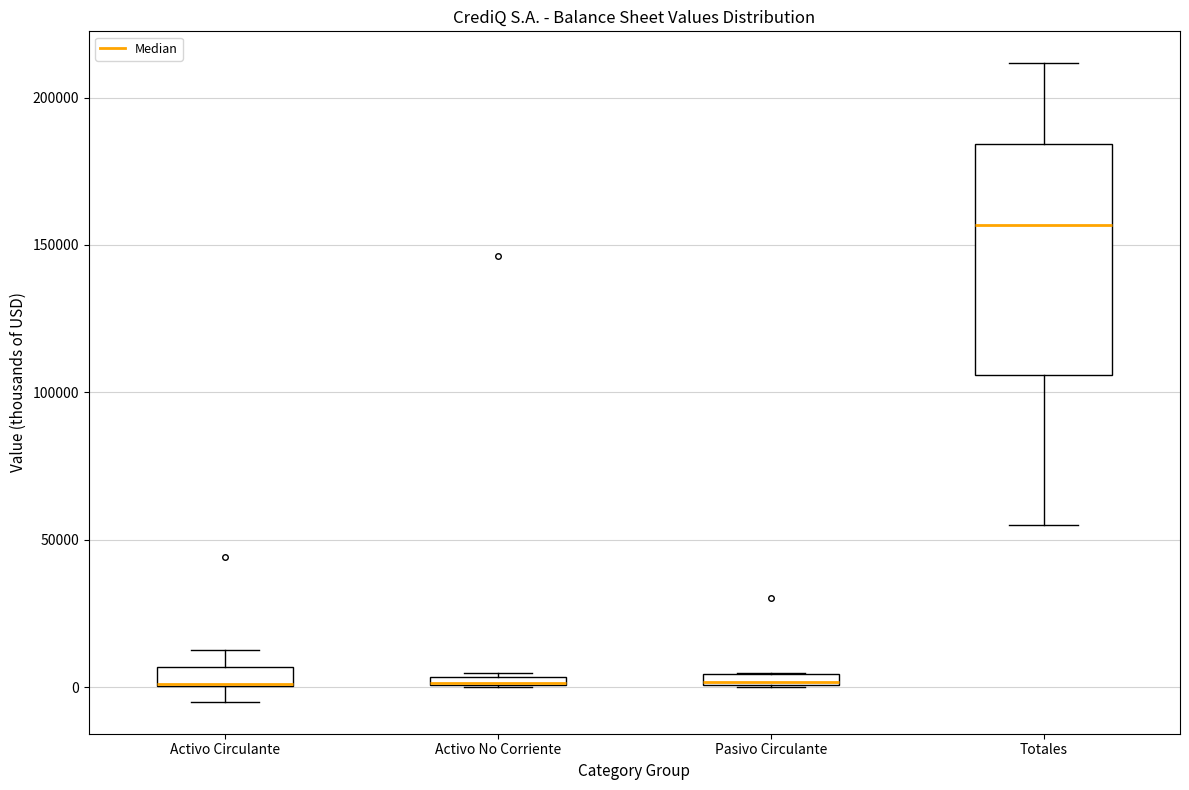

Where does the lower whisker of the box for Activo Circulante end on the y-axis? The values are not printed on the chart, so give them approximately, as read against the axis.

-5000